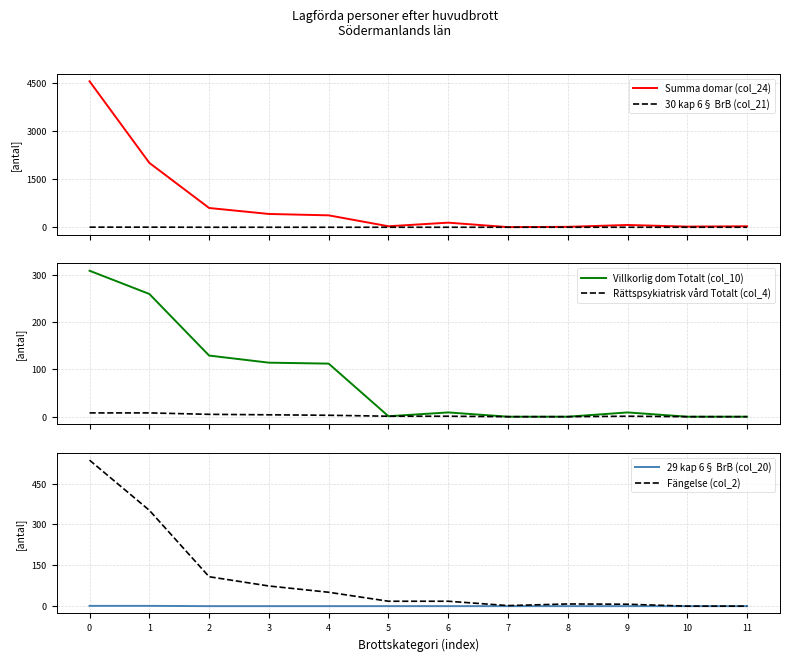

Between 7 and 8, which is larger?

8